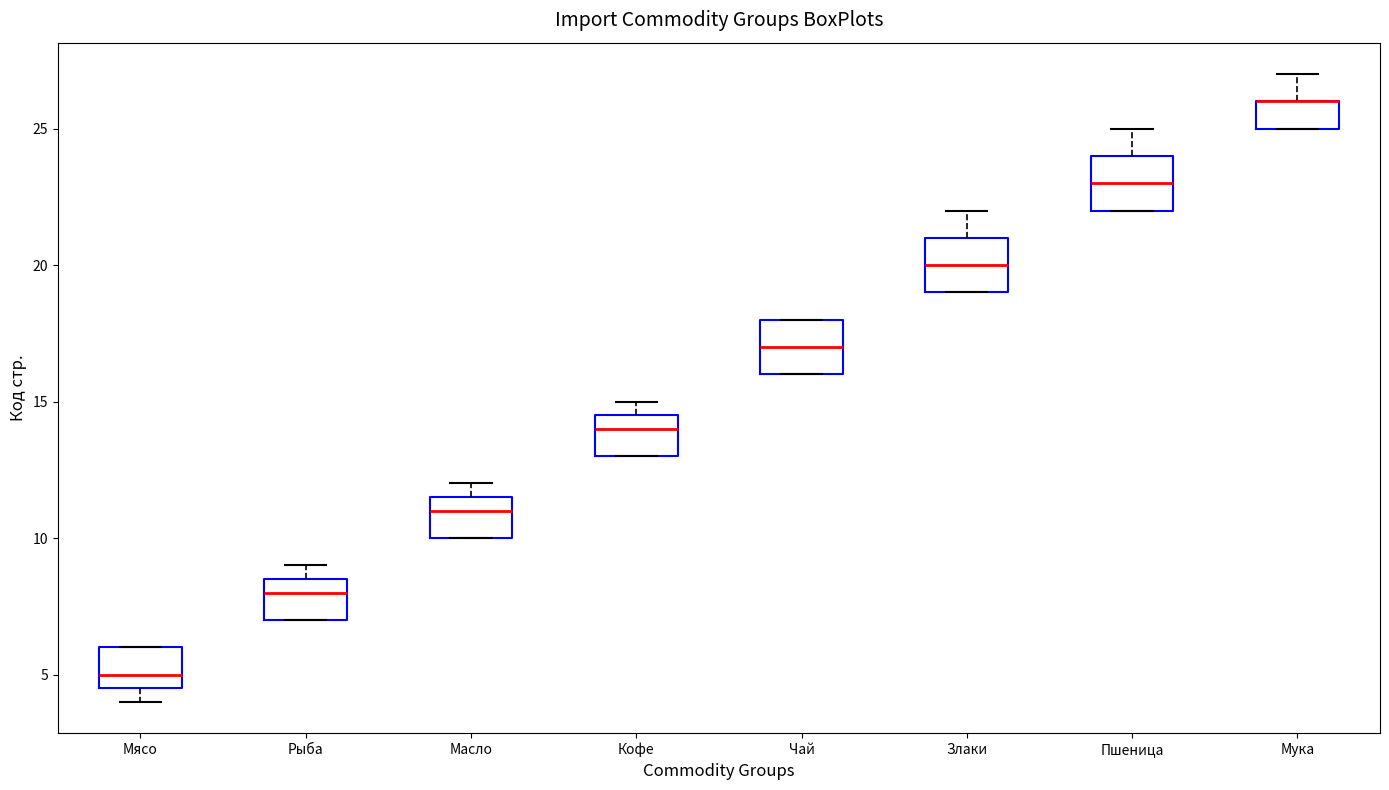

Where does the median line of the box for Чай sit on the y-axis? The values are not printed on the chart, so give them approximately, as read against the axis.

17.0